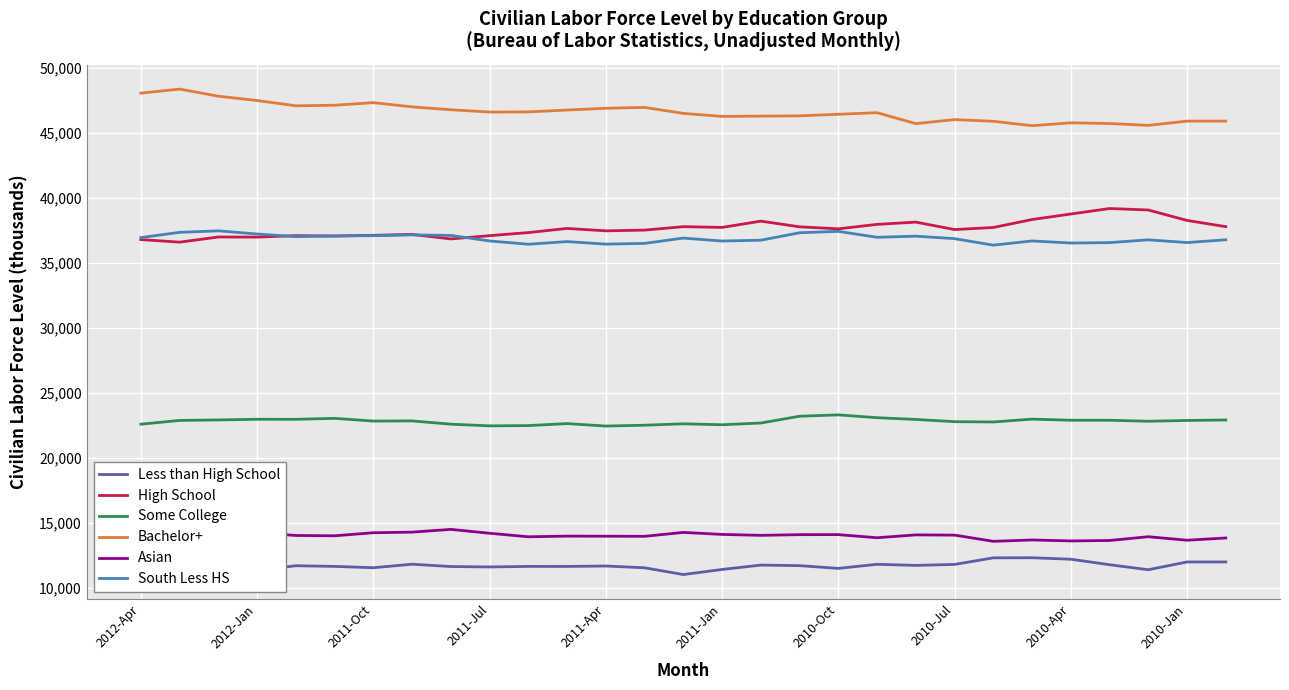

What is the highest value of the Some College series?

23328